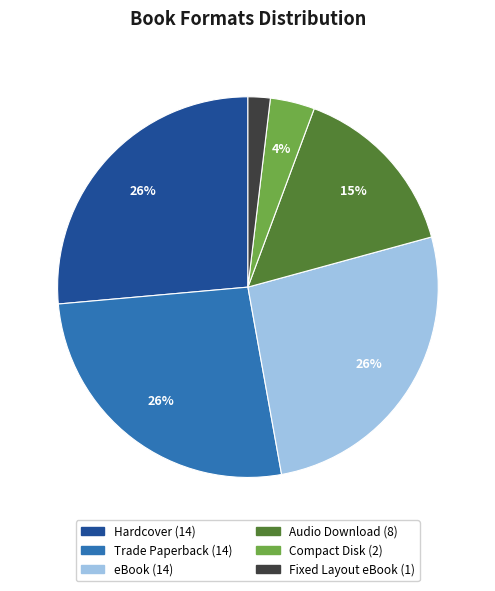

Is there a majority slice in this chart?

No